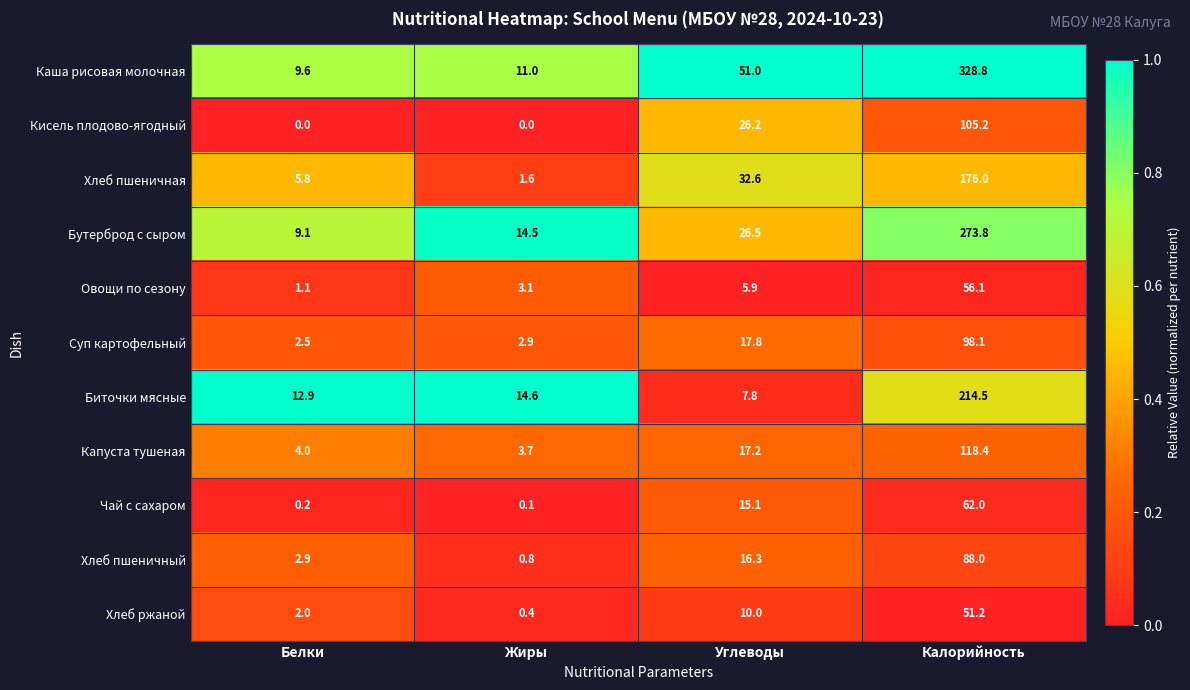

Which category has the lowest value in the Чай с сахаром series?

Жиры